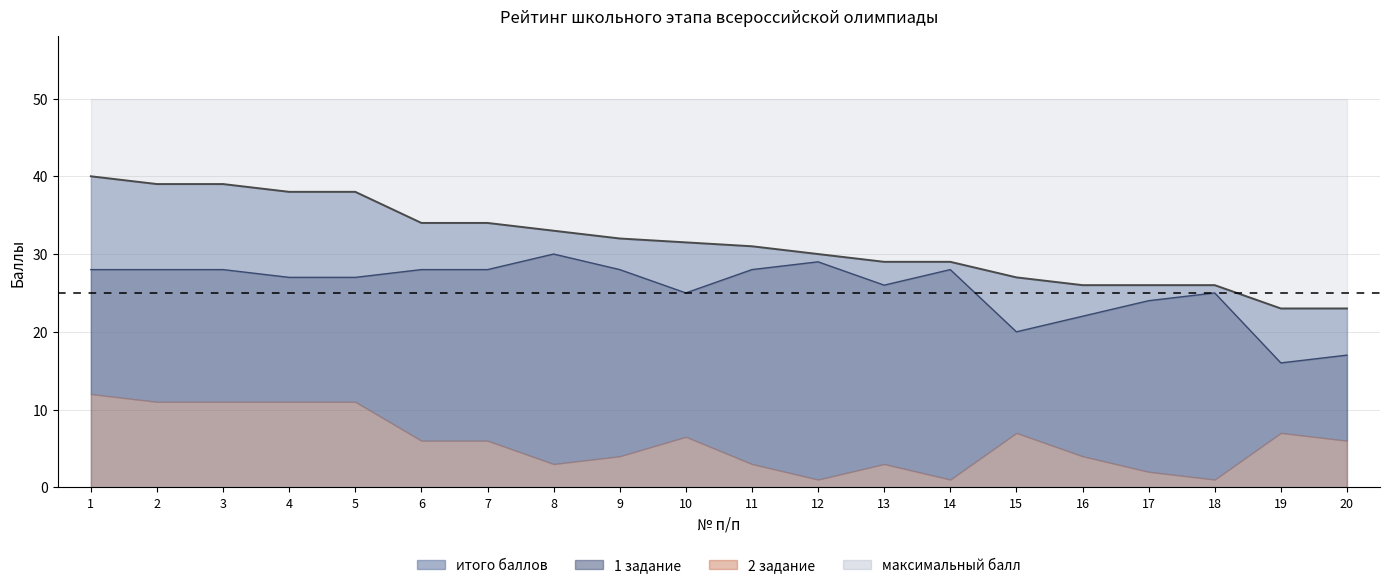

Is the value of итого баллов at 8 greater than the value of 1 задание at 15?

Yes